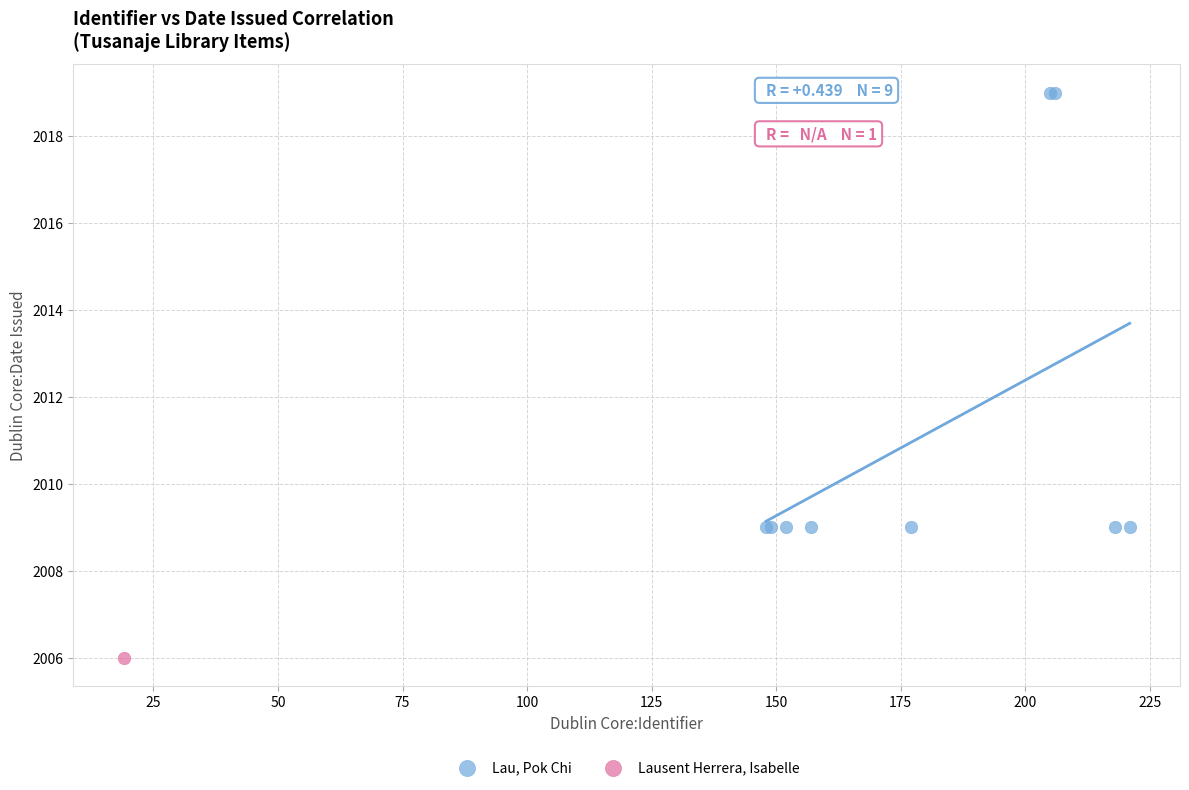

What are all the series names shown in the legend?

Lau, Pok Chi, Lausent Herrera, Isabelle